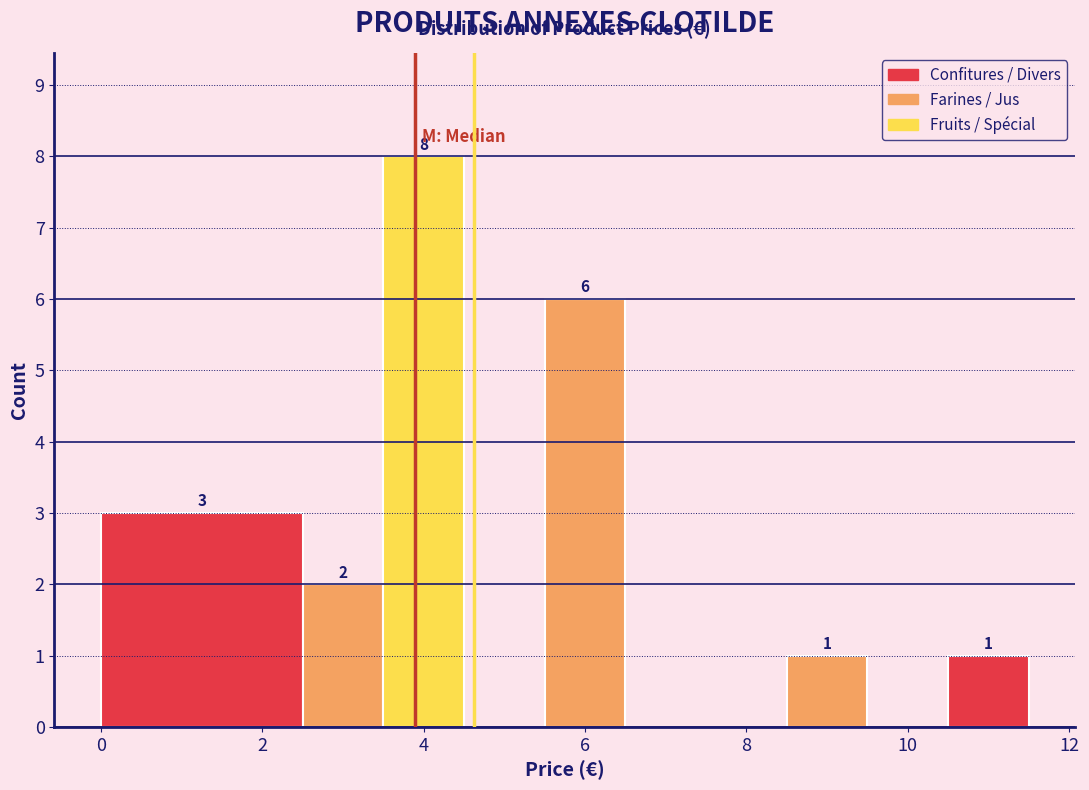

Which range on the x-axis has the tallest bar?

3.5 to 4.5